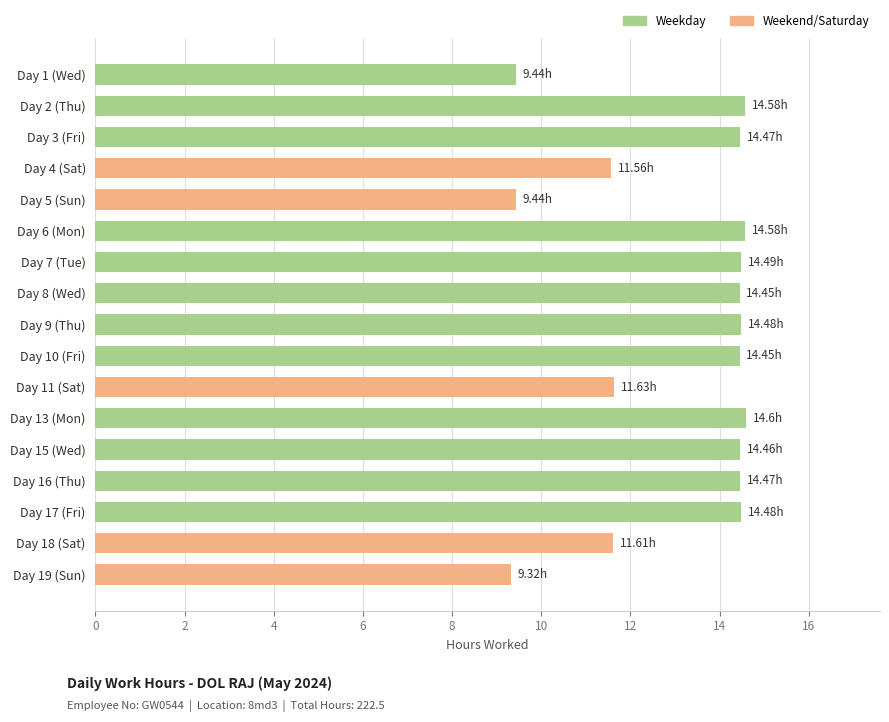

What is the greatest value displayed?

14.6